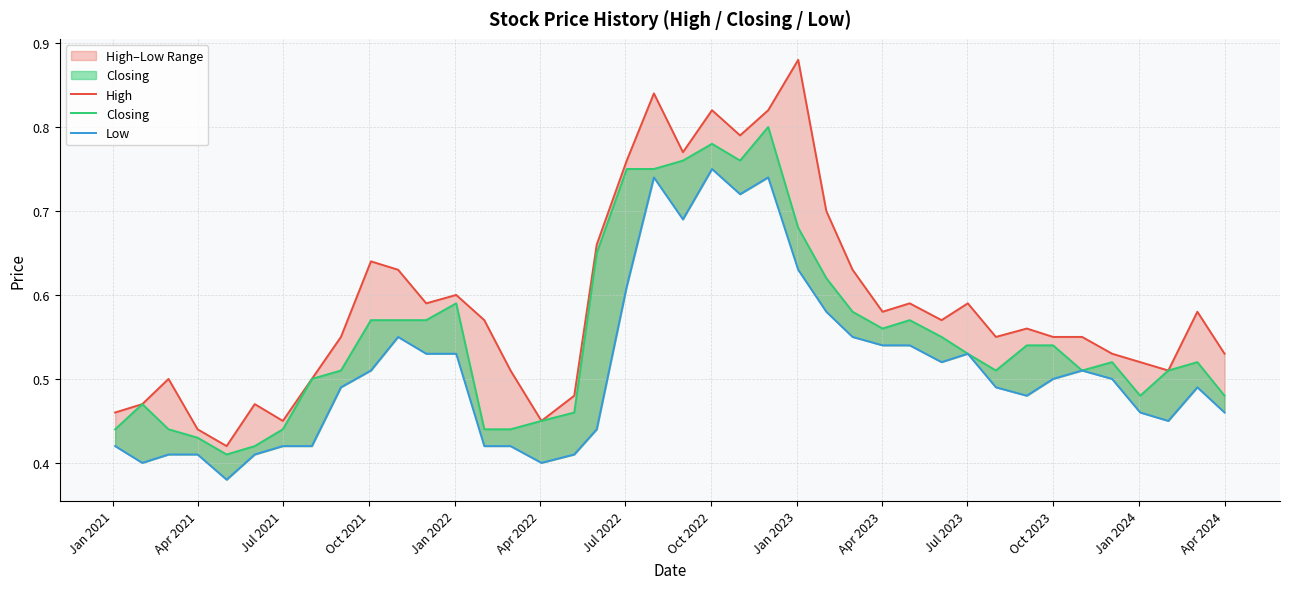

True or false: High and Closing cross at least once.

False